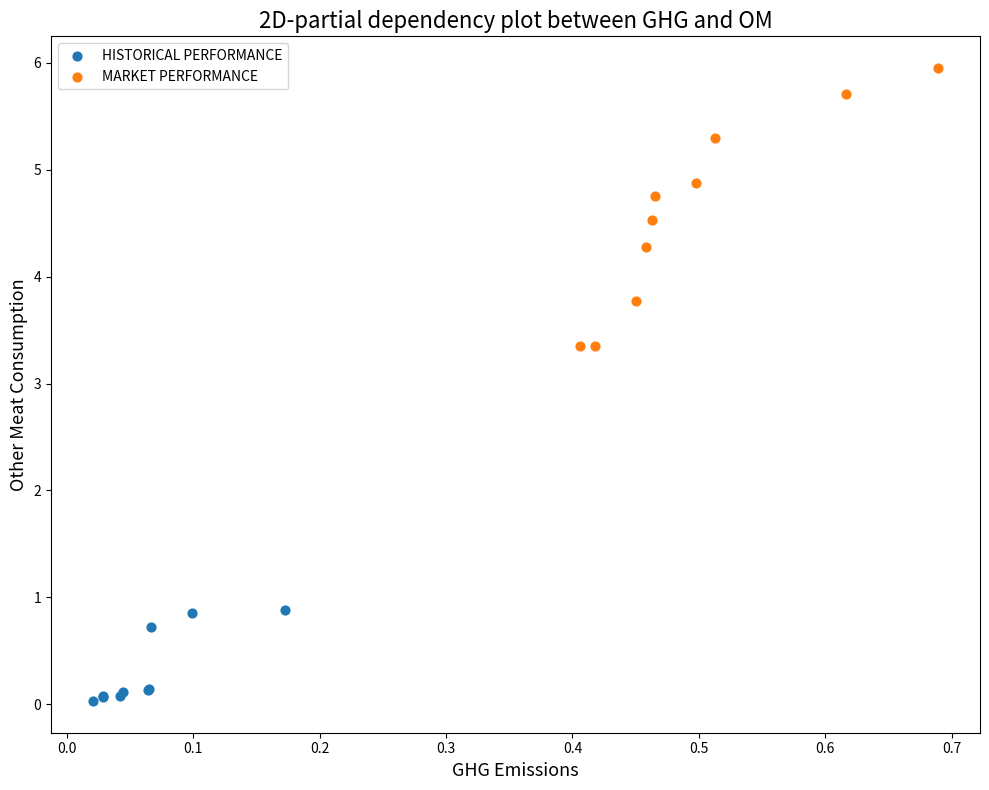

Which series reaches the minimum Y coordinate?

HISTORICAL PERFORMANCE